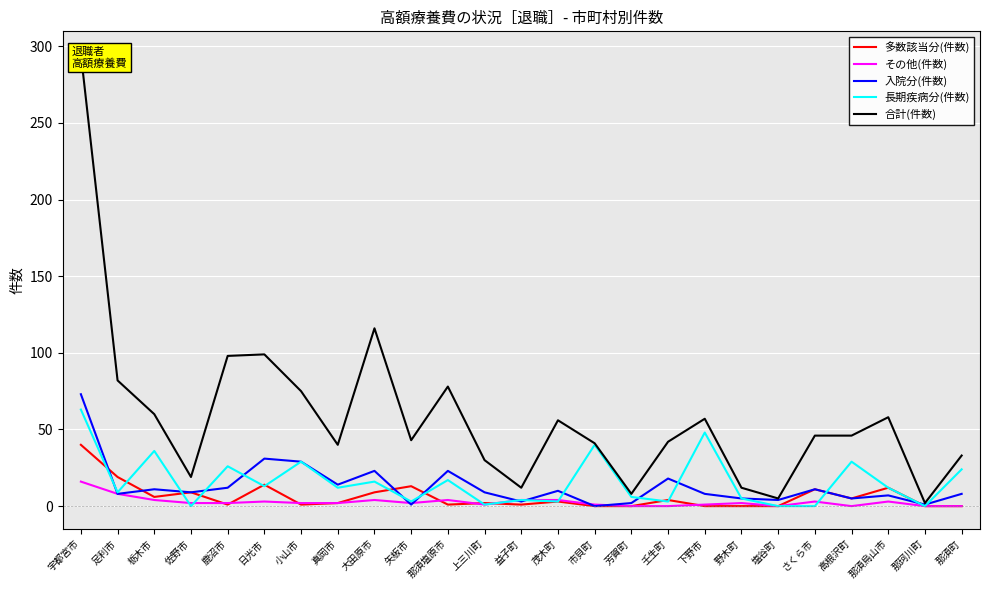

Reading left to right, what are all the values shown in this chart?

多数該当分(件数): 40	19	6	9	1	14	1	2	9	13	1	2	1	3	0	0	4	0	0	0	11	5	12	0	0
その他(件数): 16	8	4	2	2	3	2	2	4	2	4	1	4	4	1	0	0	1	2	0	3	0	3	0	0
入院分(件数): 73	8	11	9	12	31	29	14	23	1	23	9	3	10	0	2	18	8	5	4	11	5	7	1	8
長期疾病分(件数): 63	9	36	0	26	13	29	12	16	3	17	1	4	3	40	6	3	48	5	0	0	29	12	0	24
合計(件数): 295	82	60	19	98	99	75	40	116	43	78	30	12	56	41	8	42	57	12	5	46	46	58	2	33